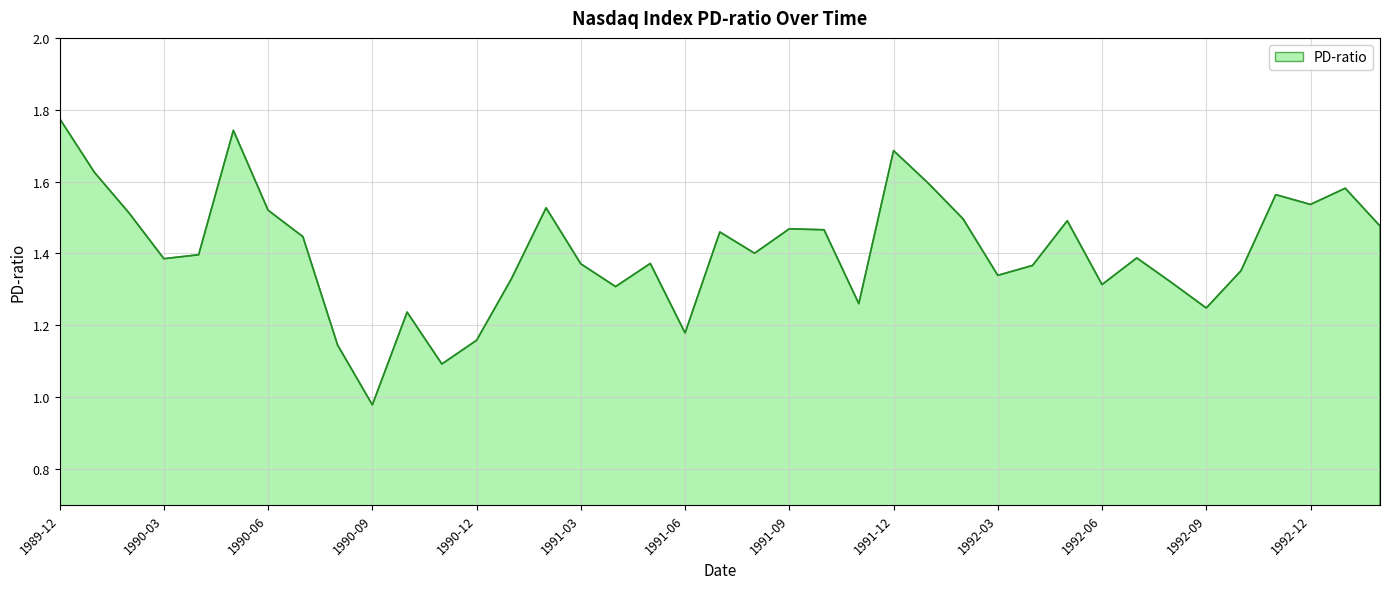

What is the difference between the maximum and minimum values?

0.8